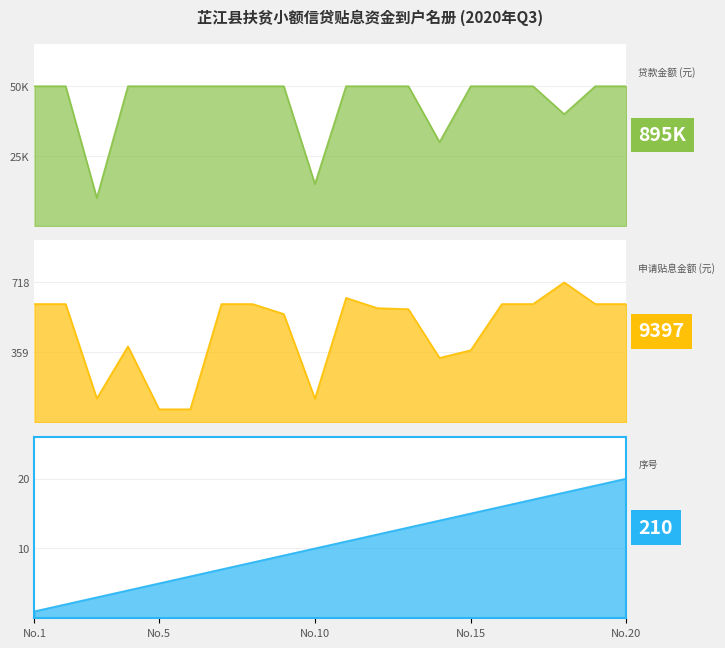

Which series has the largest range (max minus min)?

贷款金额